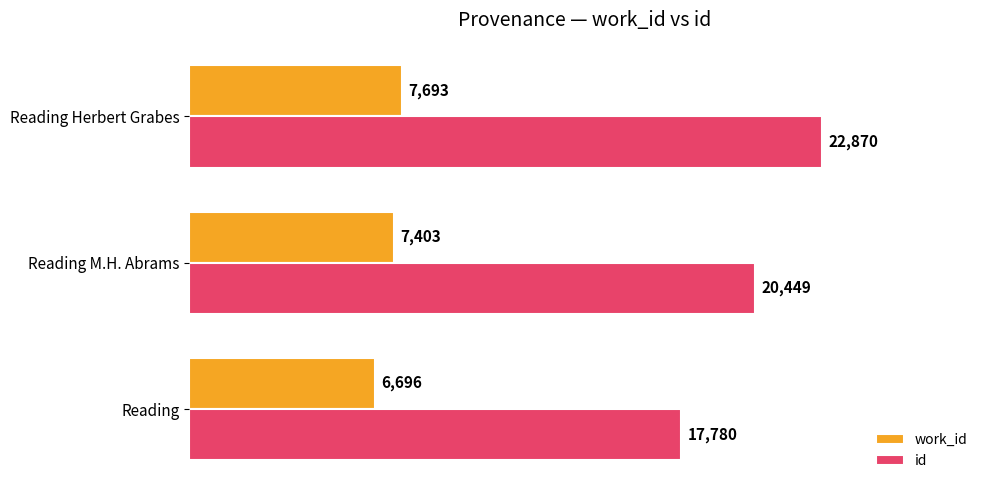

How many id values are between 17780 and 22870?

3